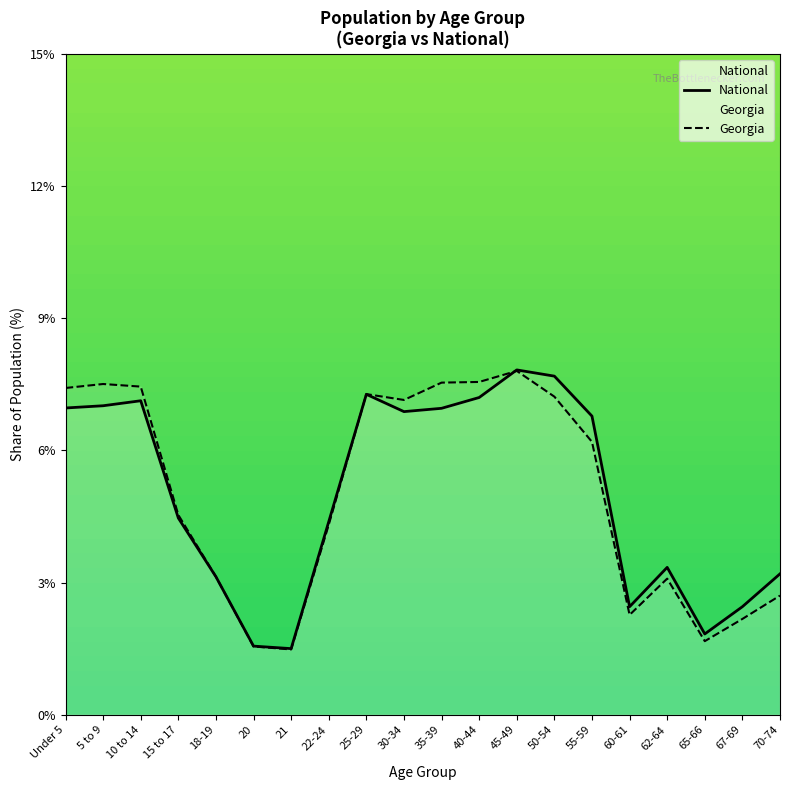

Between 30-34 and 35-39, which series saw the biggest shift?

Georgia